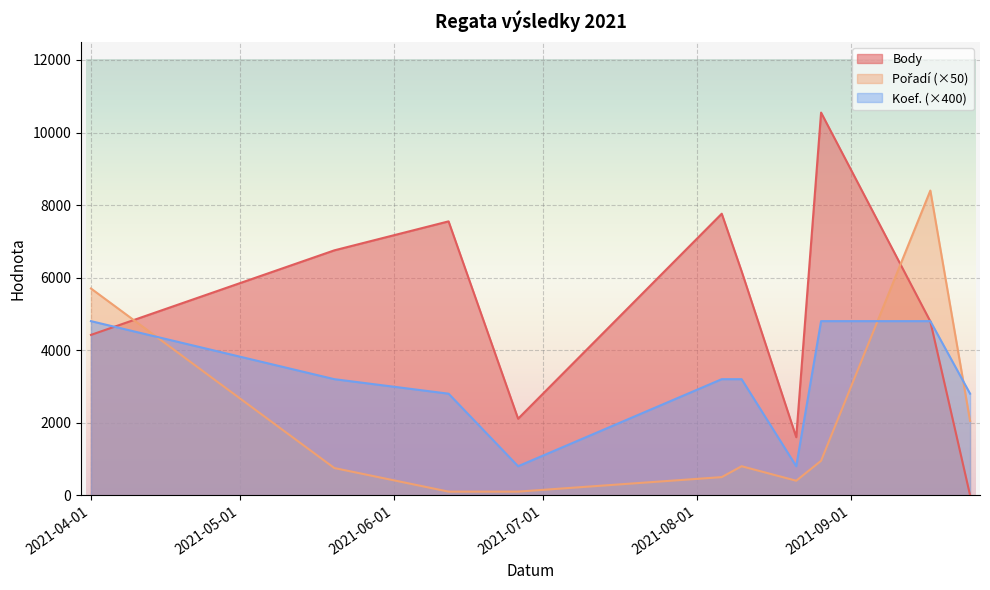

List the series in order of their overall mean, lowest first.

Pořadí, Koef., Body